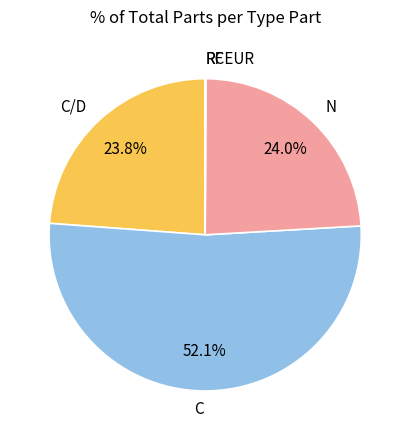

What portion of the pie excludes N?

76.0%